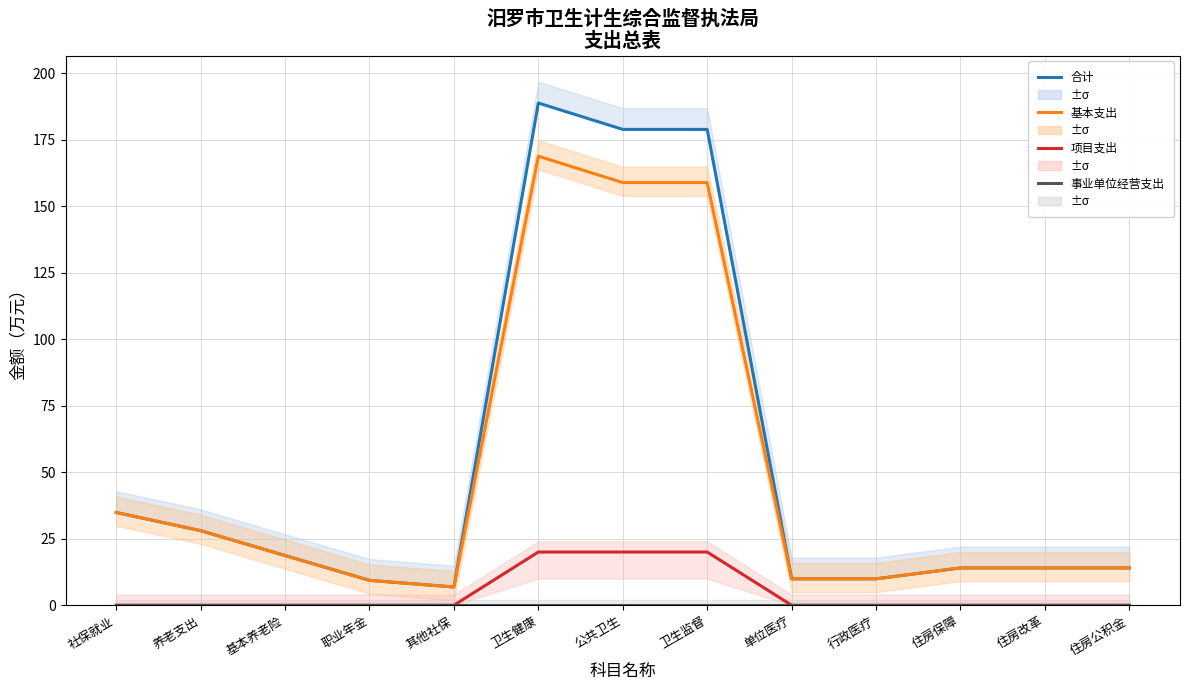

True or false: 事业单位经营支出 and 合计 intersect in this chart.

False